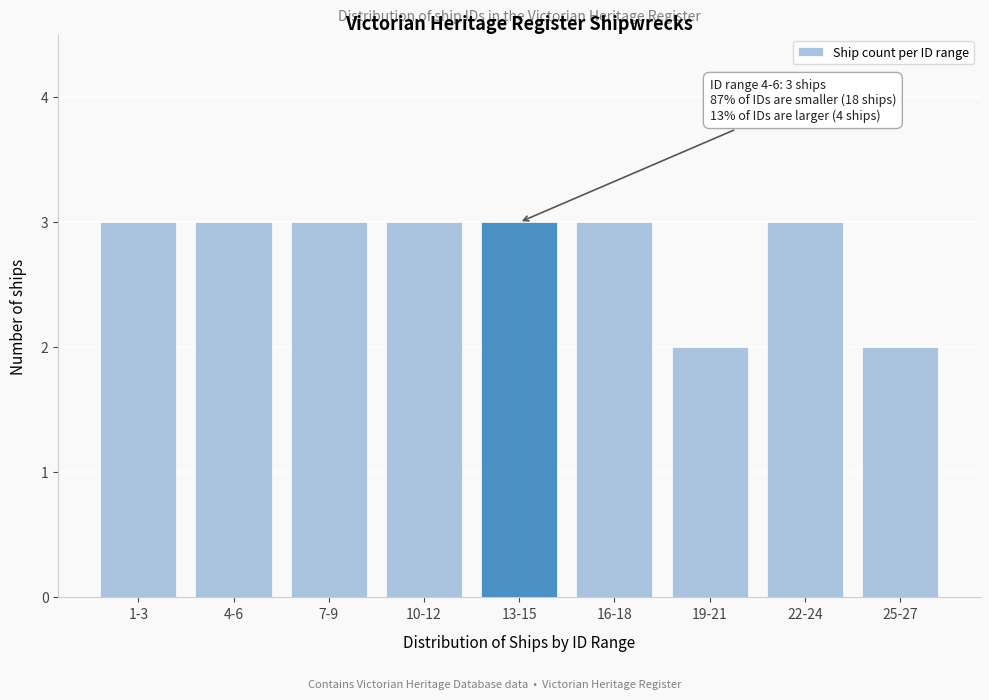

Reading left to right, transcribe all the data shown in this chart.

3	3	3	3	3	3	2	3	2